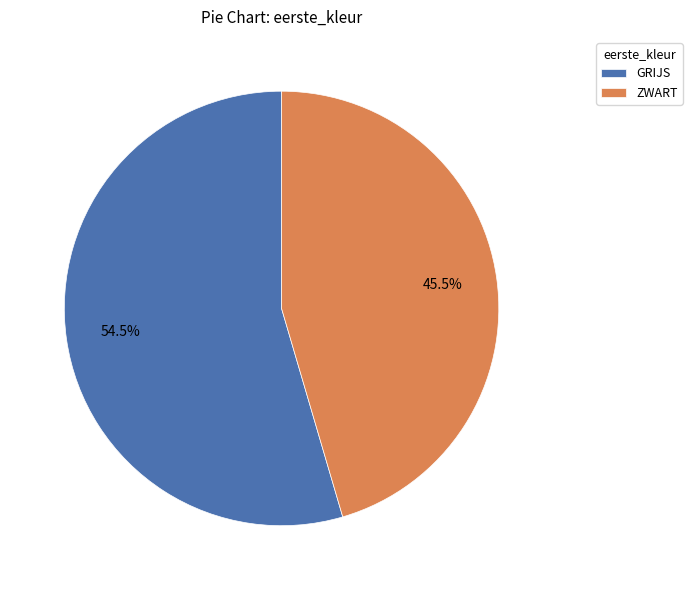

Count the number of slices in the pie.

2